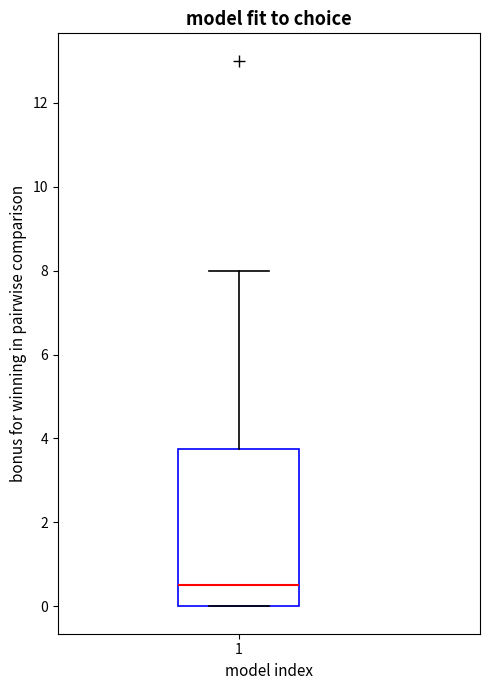

Read this box plot against the y-axis: the position of the median line, the range covered by the box, and the ends of both whiskers. The values are not printed on the chart, so give them approximately, as read against the axis.

median 0.6, box 0.0 to 3.8, whiskers 0.0 to 8.0